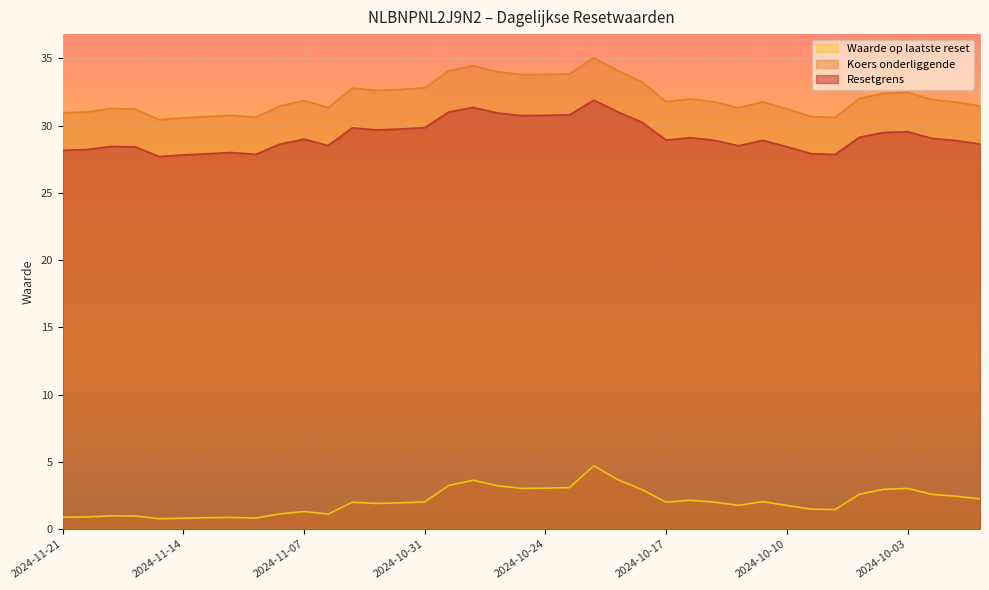

What is the label of the 4th point from the right?

2024-10-03